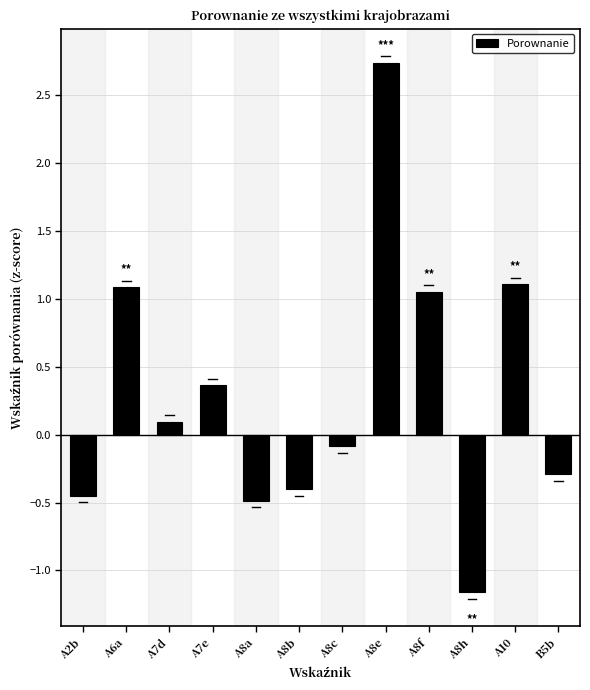

What is the approximate value at A8h?

-1.2